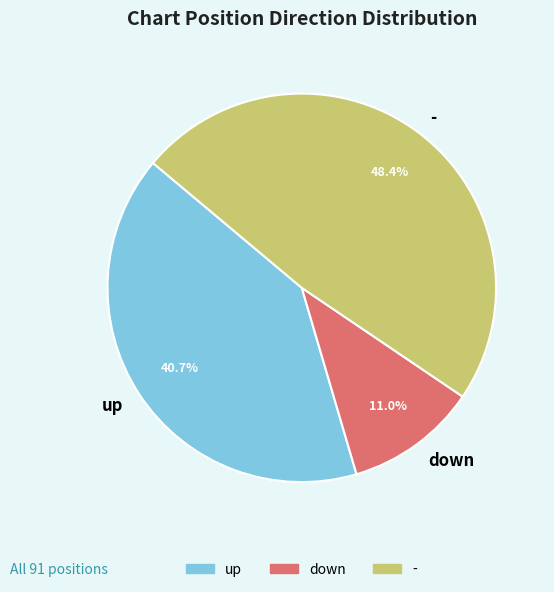

Which slice is the smallest?

down